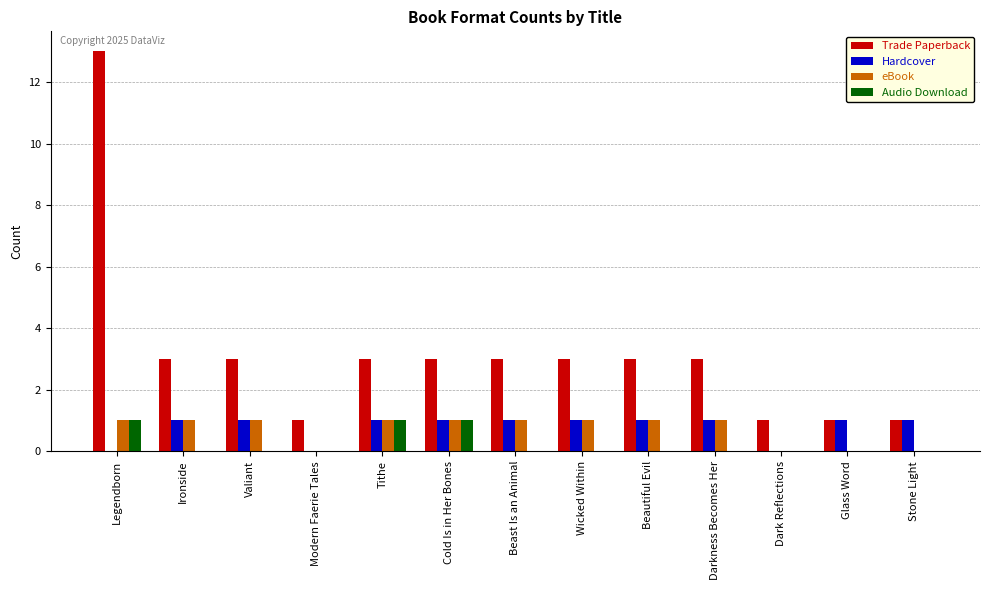

The value of eBook at Beast Is an Animal is 2. True or false?

False